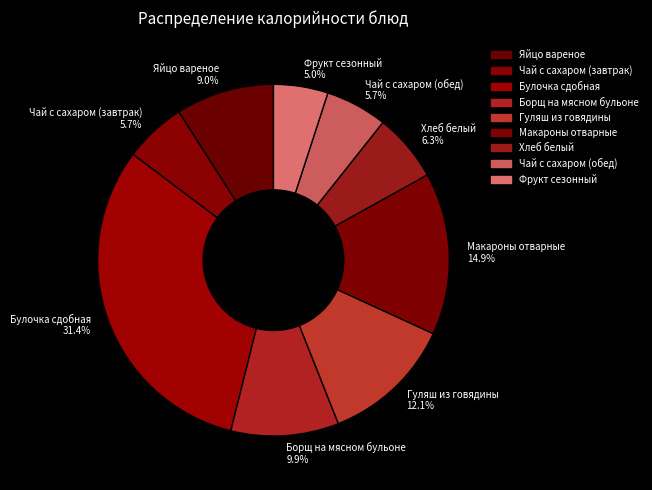

To the nearest percent, what percentage of the pie is Фрукт сезонный?

5%